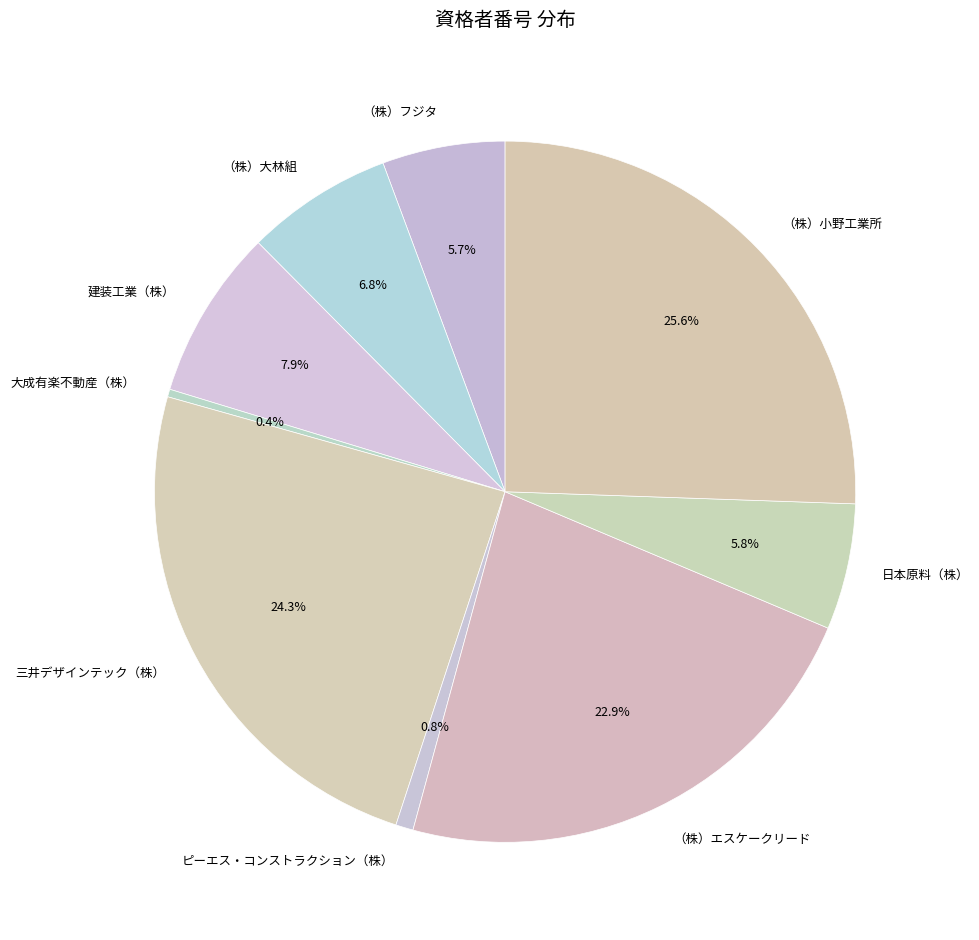

What percentage is the 三井デザインテック（株） slice, to the nearest percent?

24%